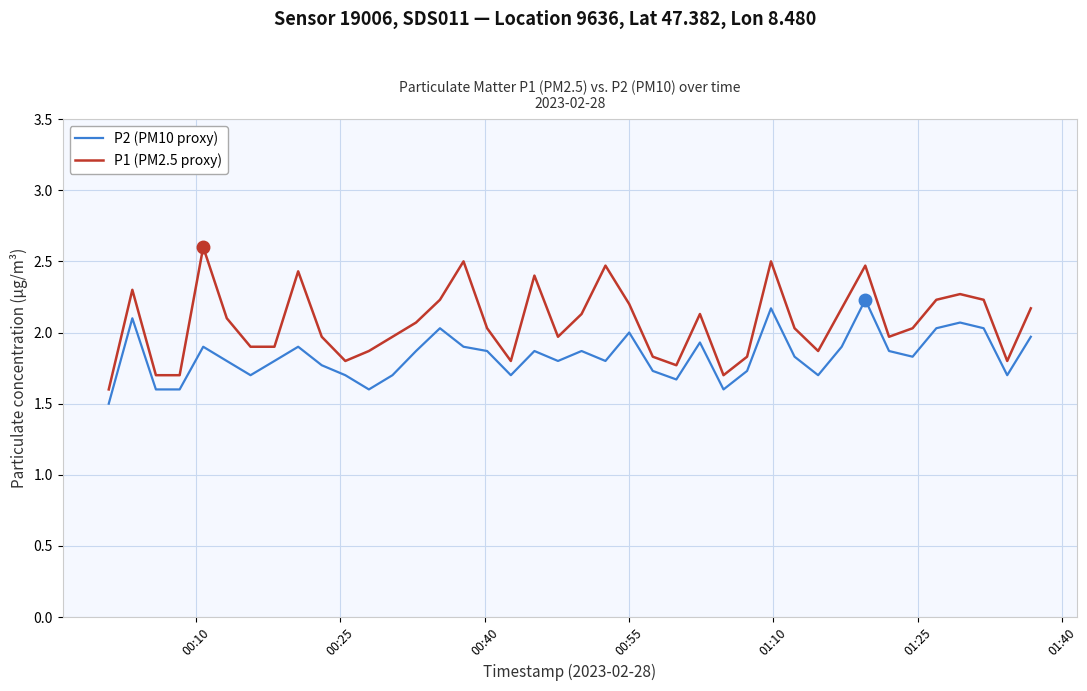

How many lines are shown in the chart?

2